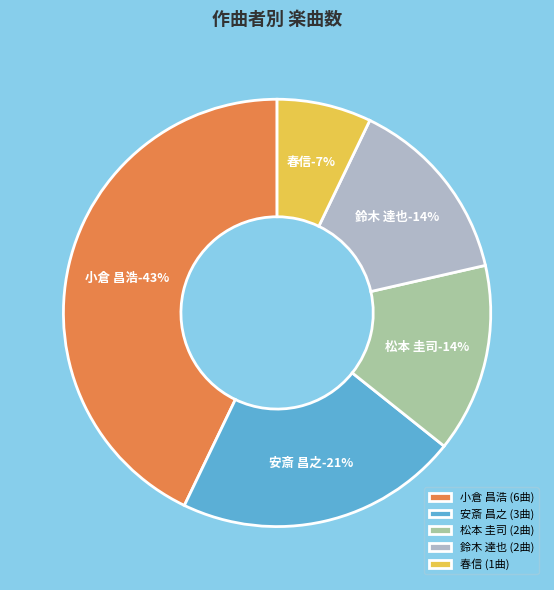

The 春信 slice represents 19% of the pie. True or false?

False